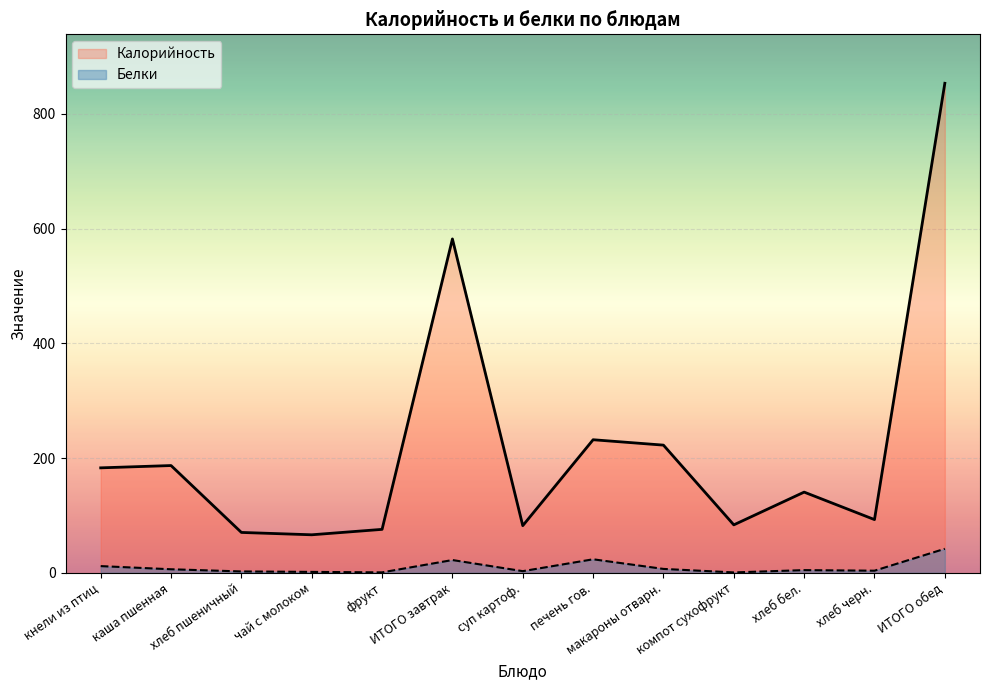

True or false: Белки and Калорийность intersect in this chart.

False